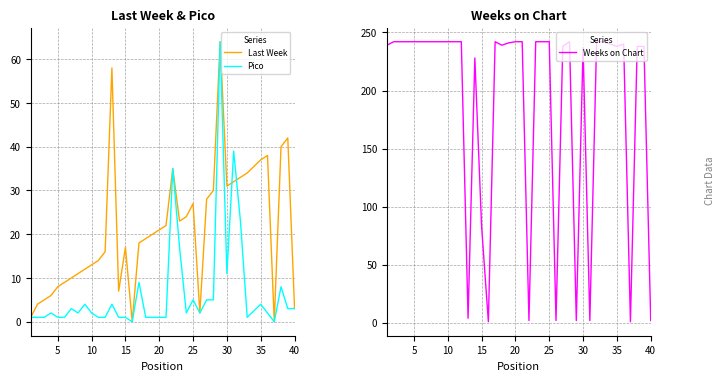

Rank the series by their maximum value, from lowest to highest.

Last Week, Pico, Weeks on Chart